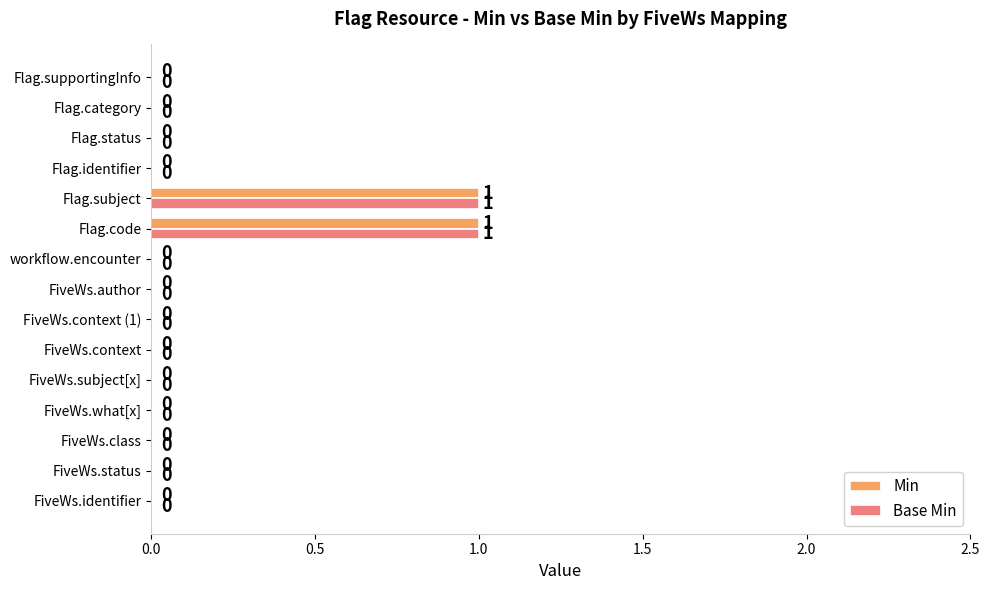

Is the value of Min at Flag.subject greater than the value of Base Min at FiveWs.subject[x]?

Yes